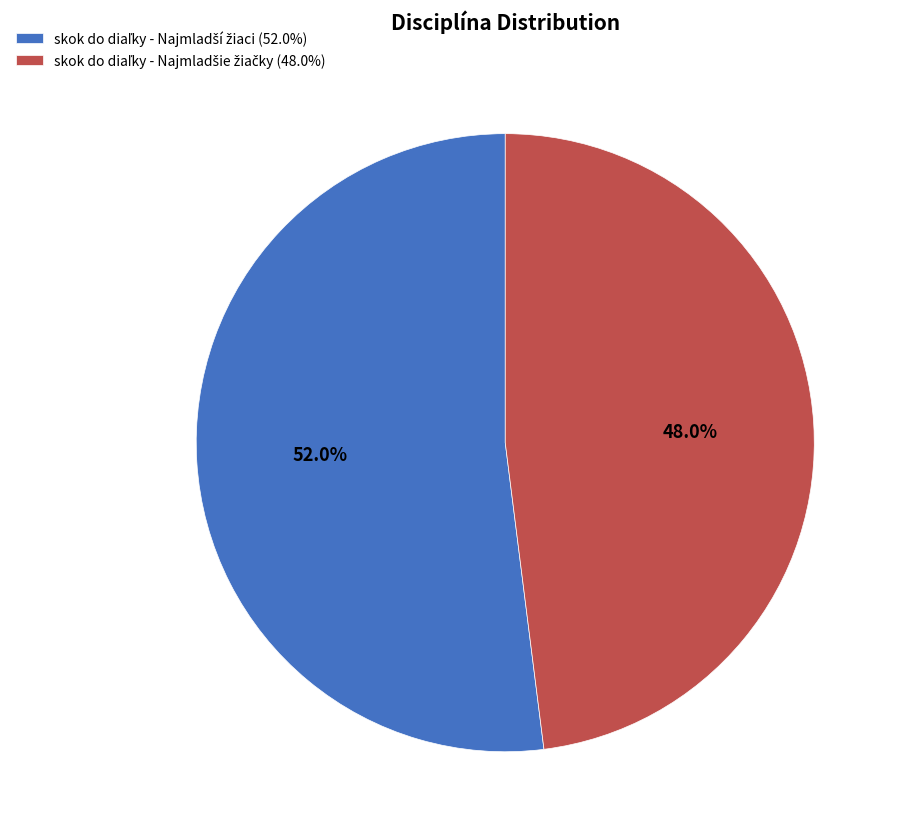

Is there any slice that represents more than half of the pie?

Yes